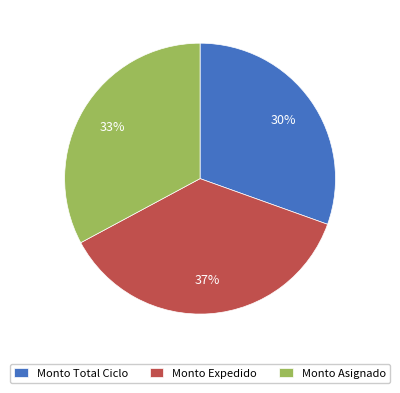

Rank the categories by value from lowest to highest.

Monto Total Ciclo, Monto Asignado, Monto Expedido